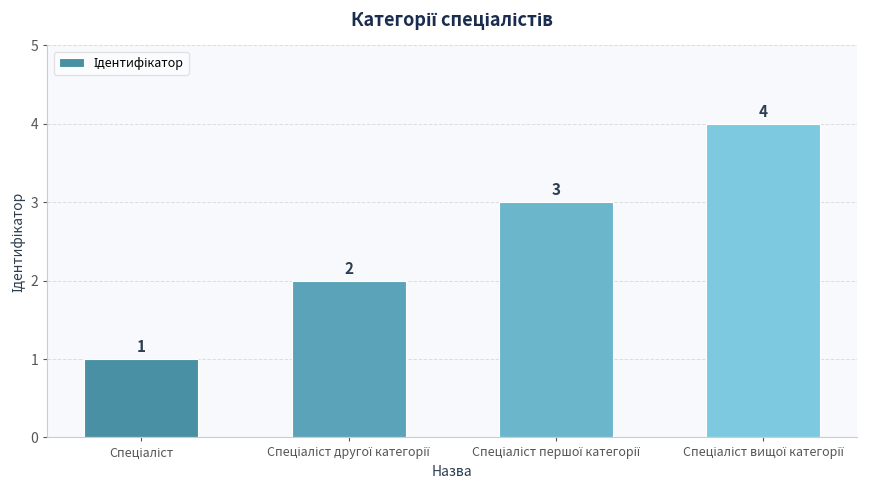

What is the maximum value shown in the chart?

4